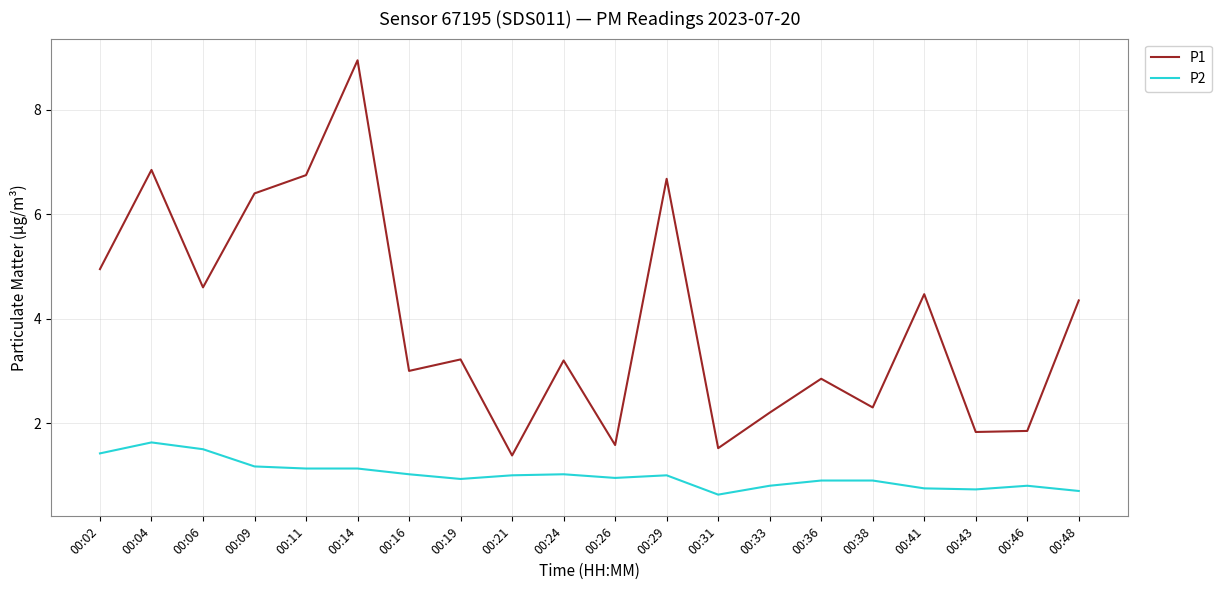

What is the spread (max minus min) of values at 00:43?

1.1